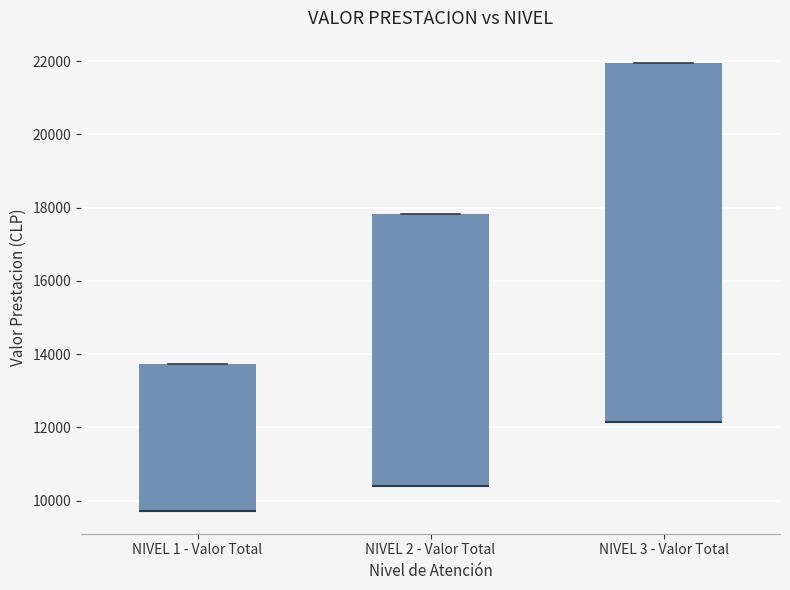

Comparing the boxes themselves (not the whiskers), which one is the tallest?

NIVEL 3 - Valor Total